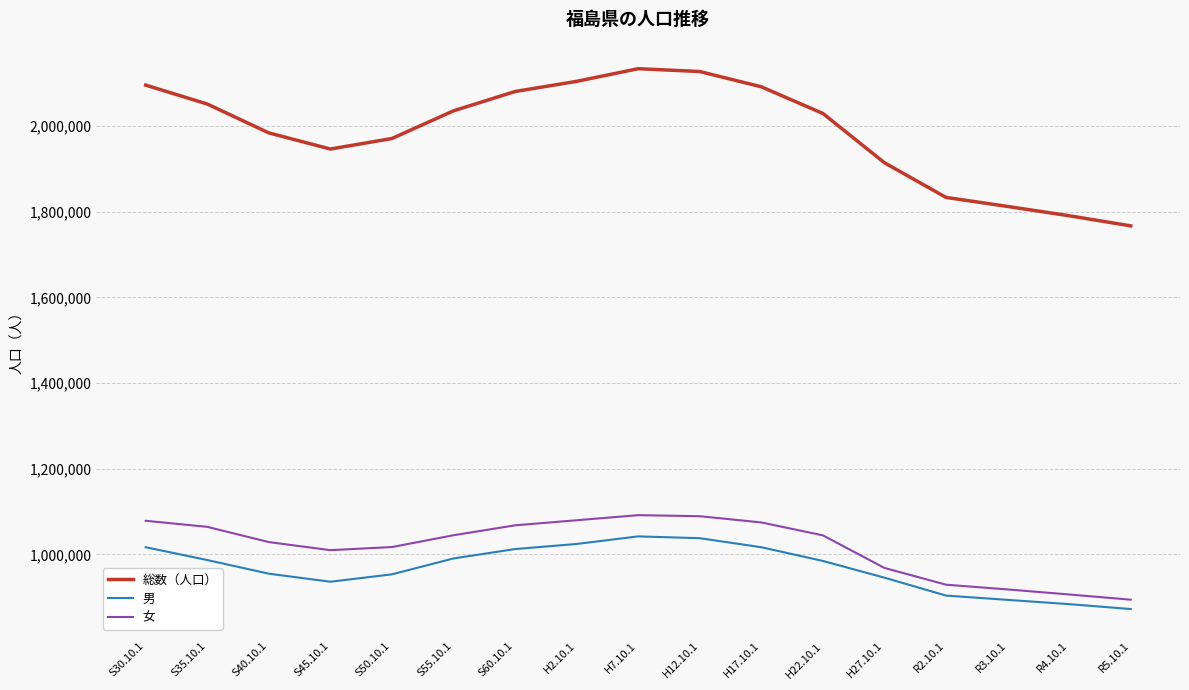

What is the difference between the highest and lowest values at S40.10.1?

1028766